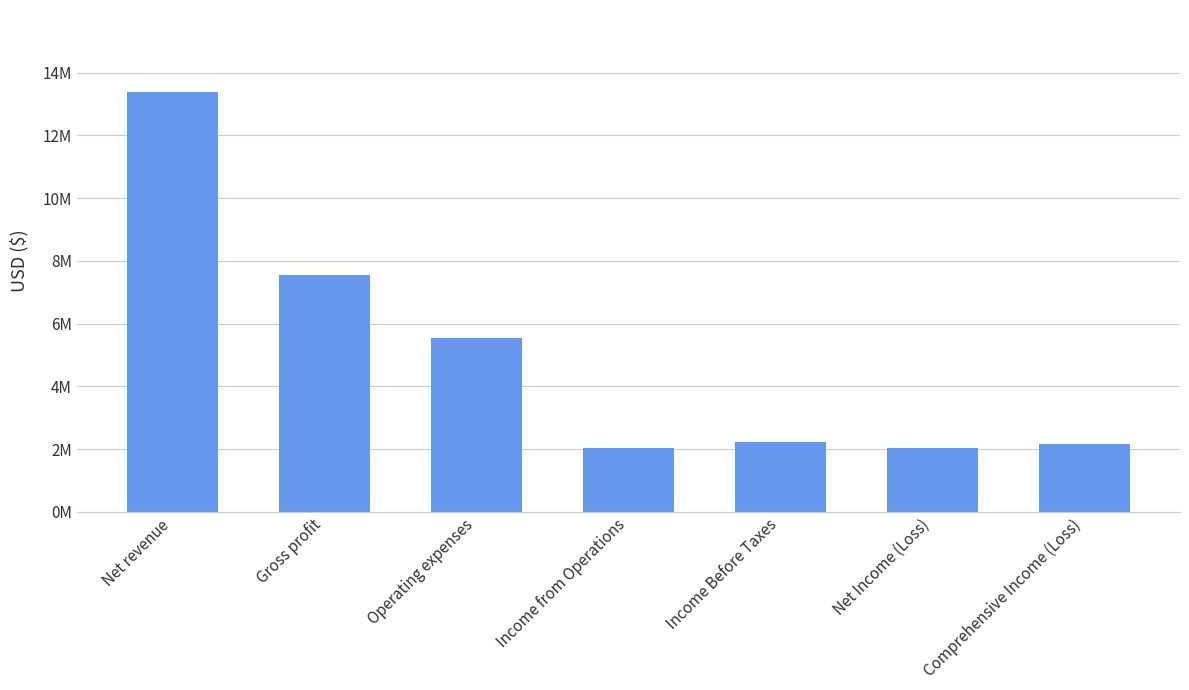

What is the greatest value displayed?

13401000